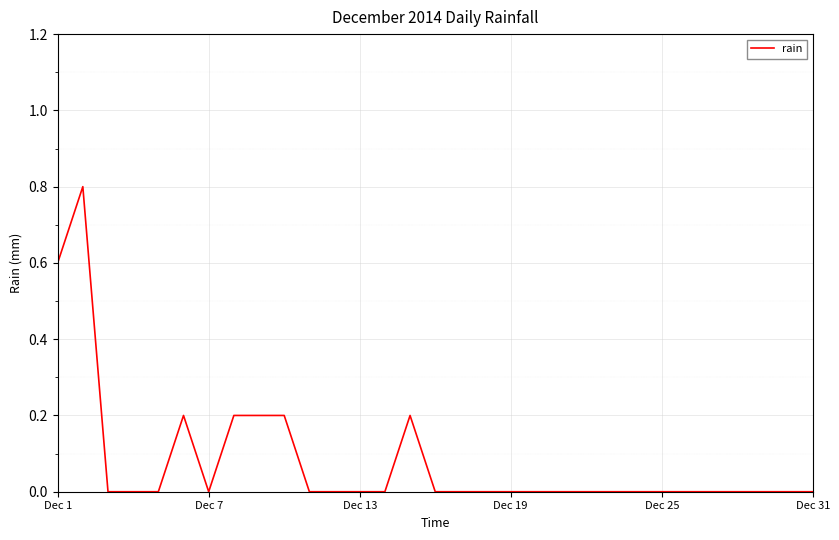

What is the difference between the maximum and minimum values?

0.8